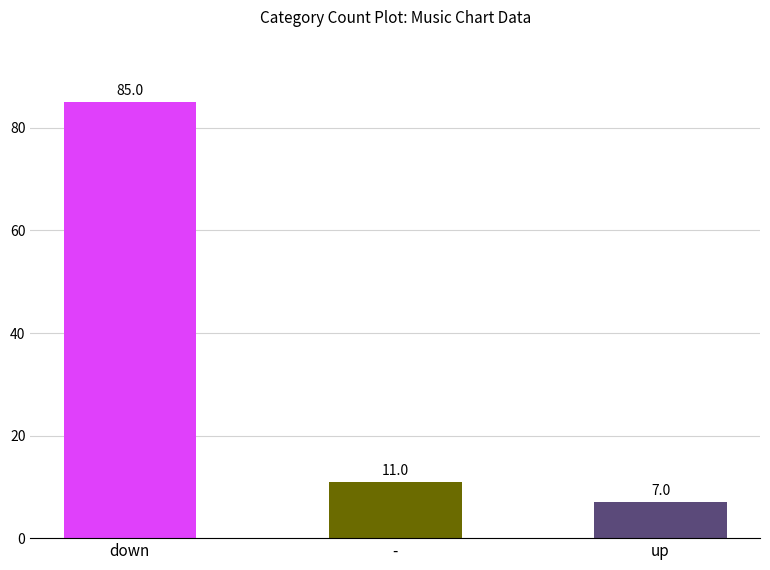

What position from the right is -?

2